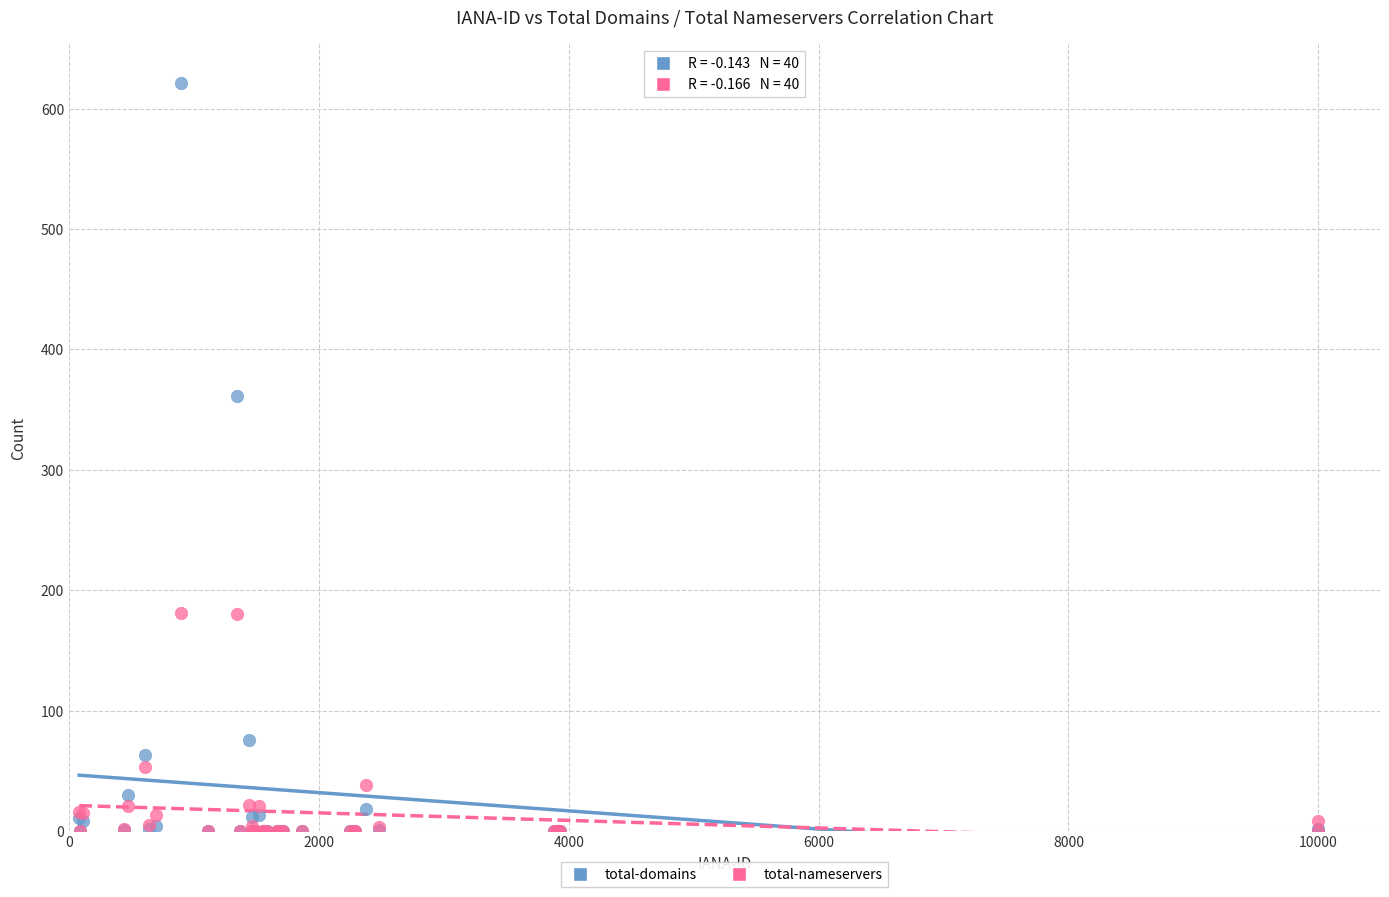

Across all series, what Y value is closest to 310?

361